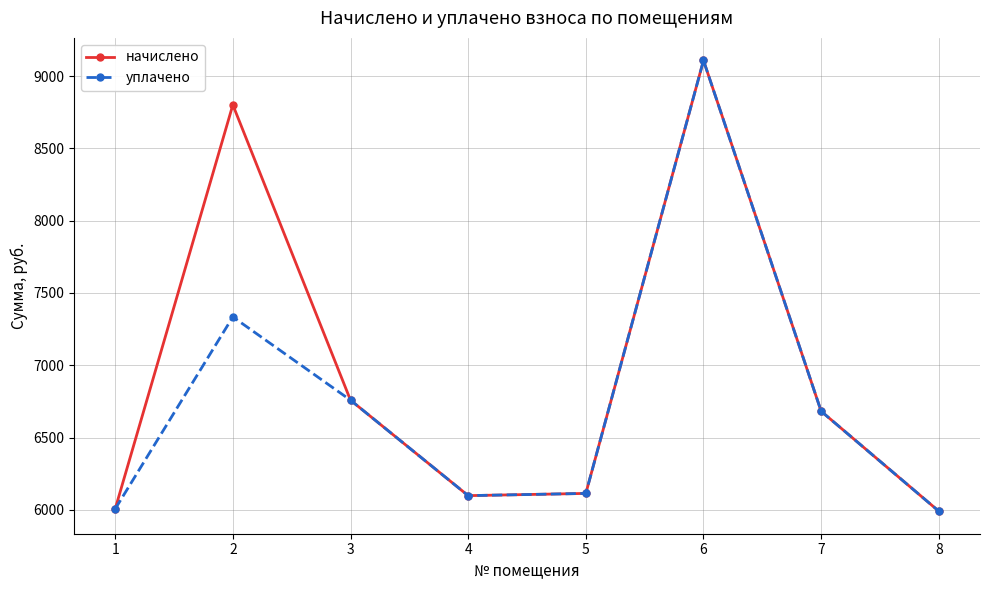

What are all the series names shown in the legend?

начислено, уплачено